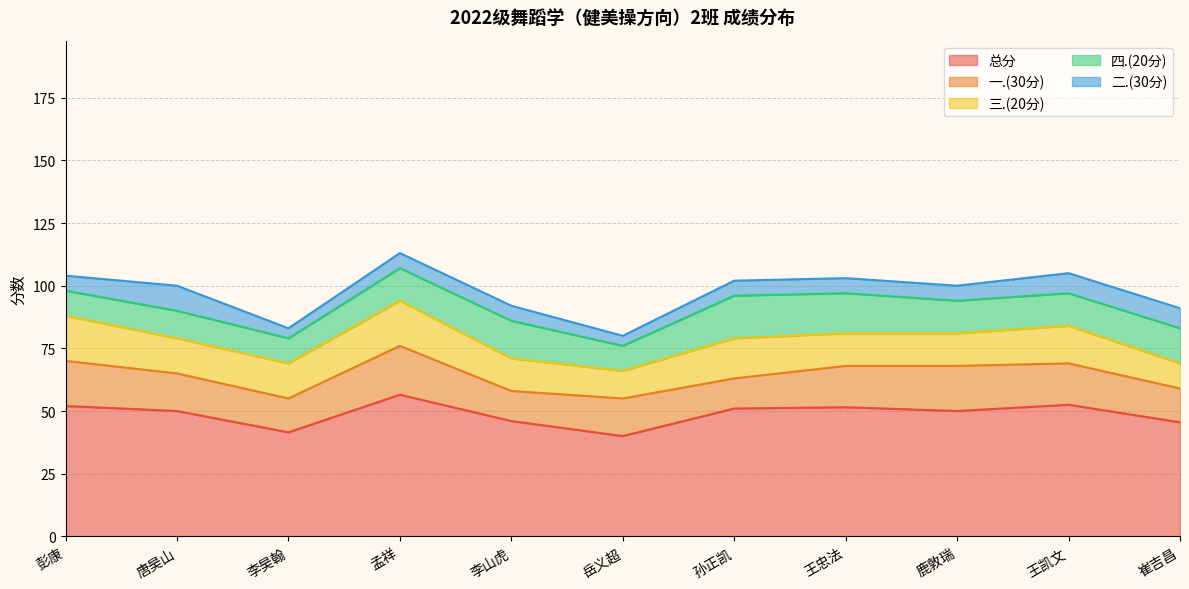

True or false: 总分 and 四.(20分) intersect in this chart.

False